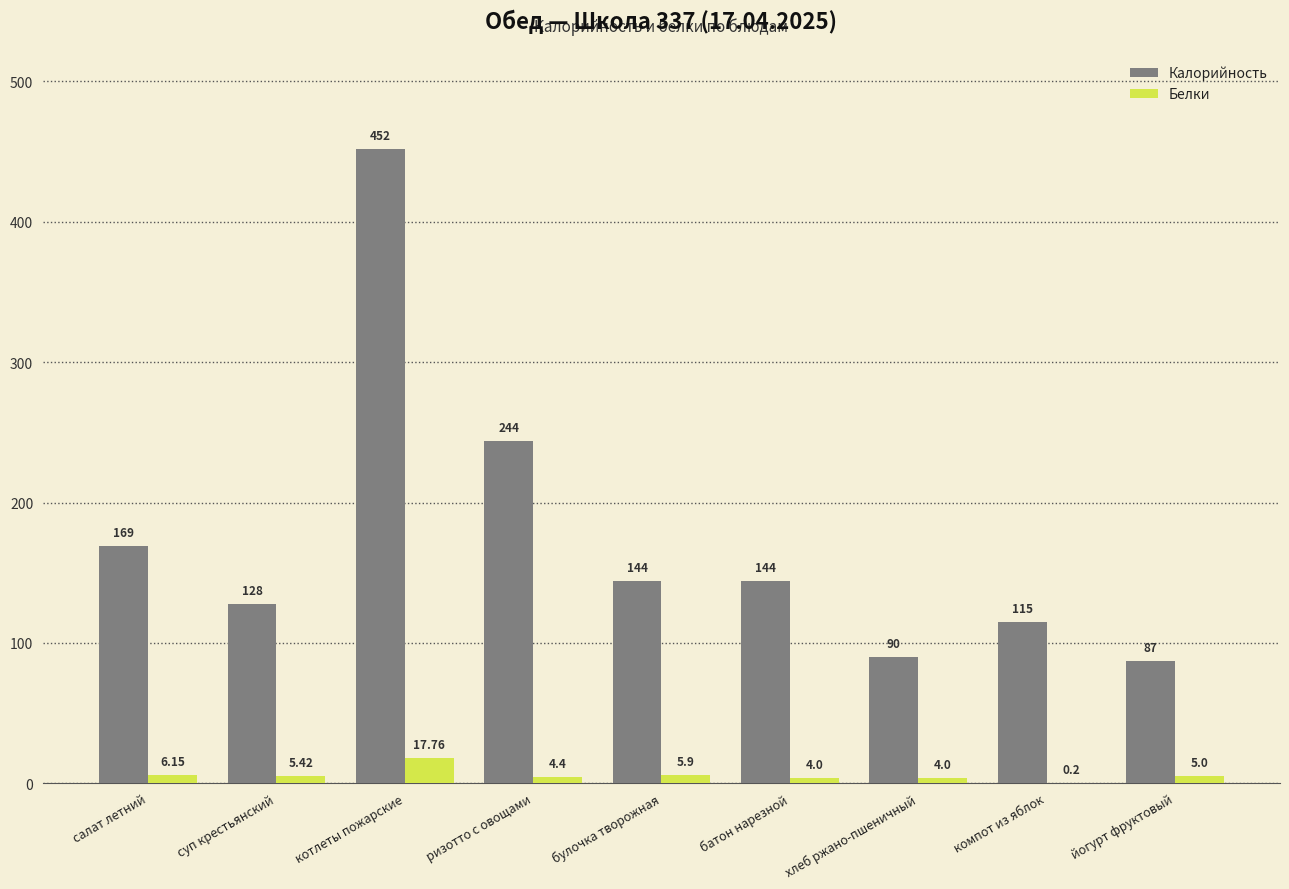

Where does the Белки series first go above 5?

салат летний